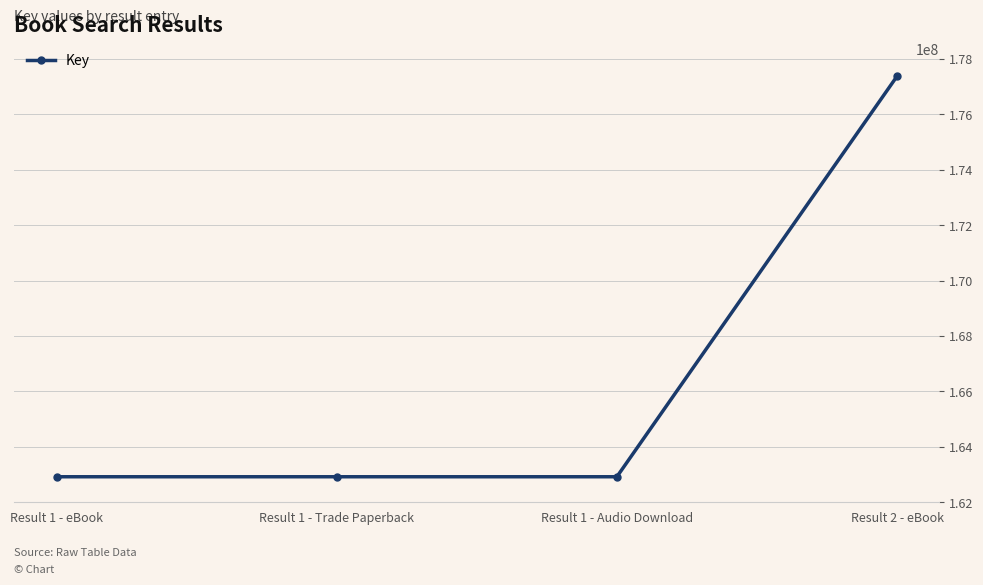

The value at Result 2 - eBook is 101609870. True or false?

False